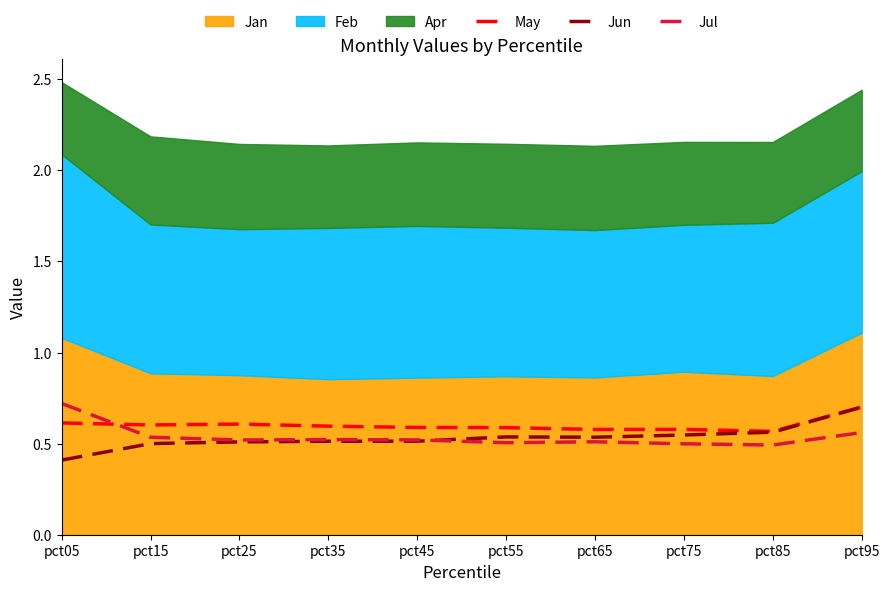

True or false: Jul has a value of 0.5 at pct65.

True